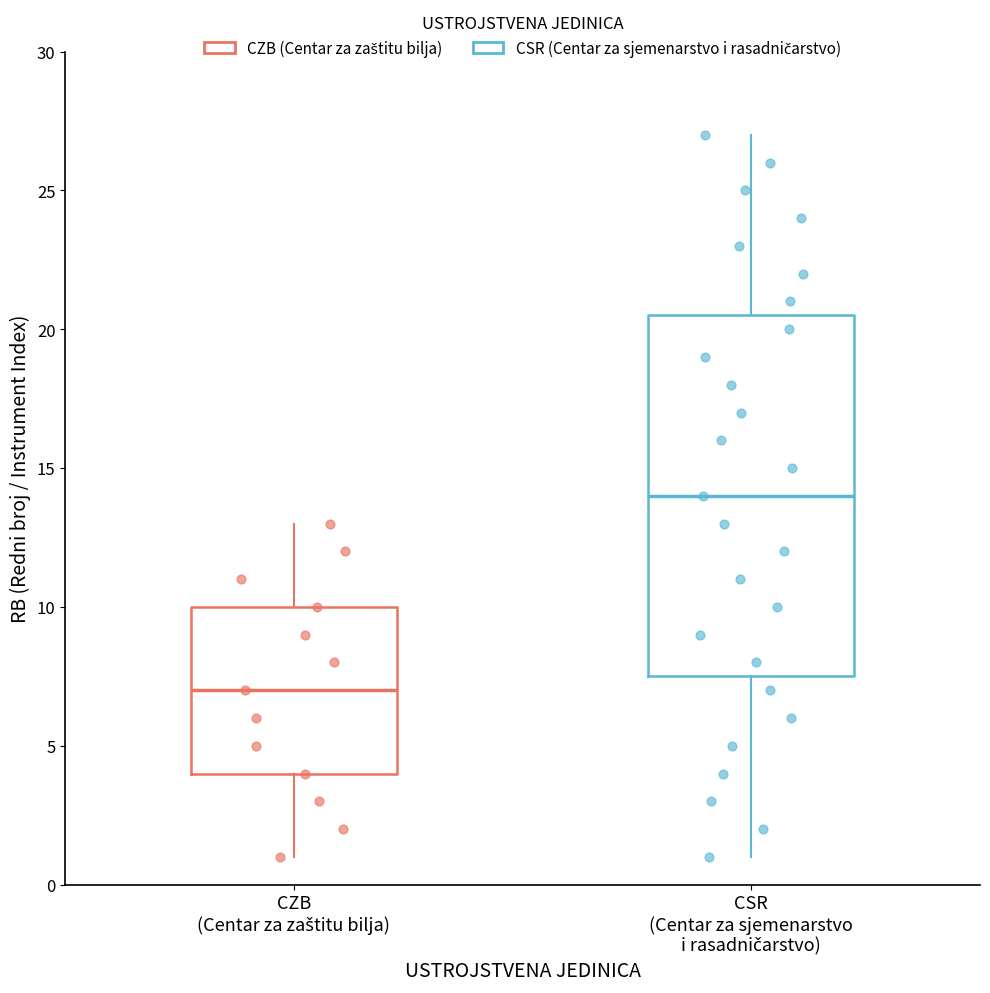

Where does the upper whisker of the box for CZB (Centar za zaštitu bilja) end on the y-axis? The values are not printed on the chart, so give them approximately, as read against the axis.

13.0